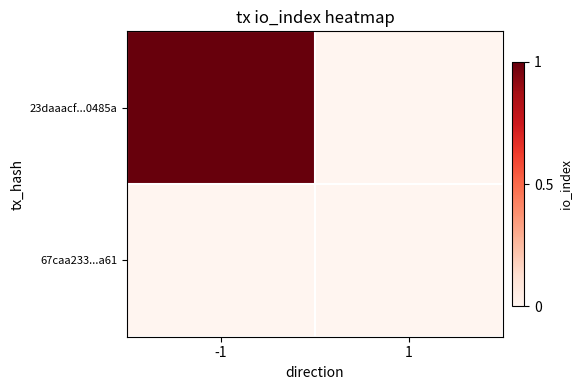

Between -1 and 1, which is larger?

-1